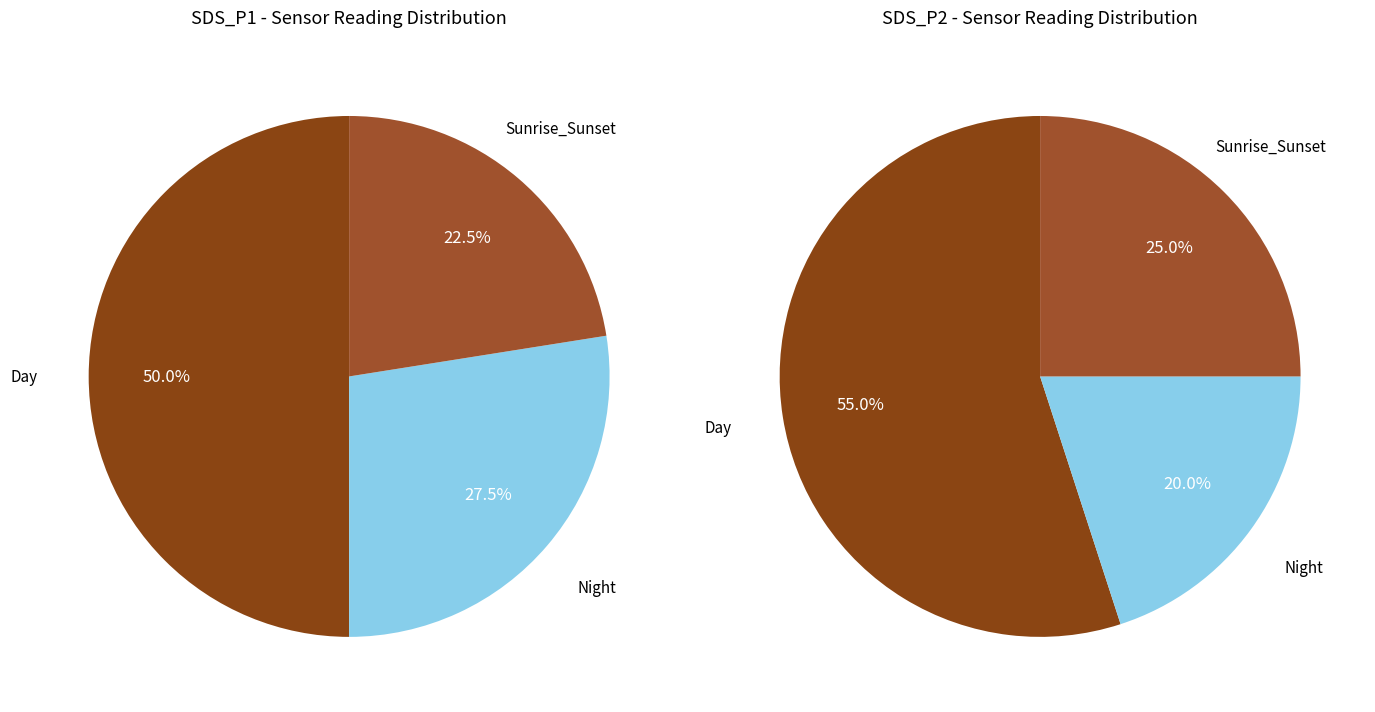

Is there a majority slice in this chart?

No